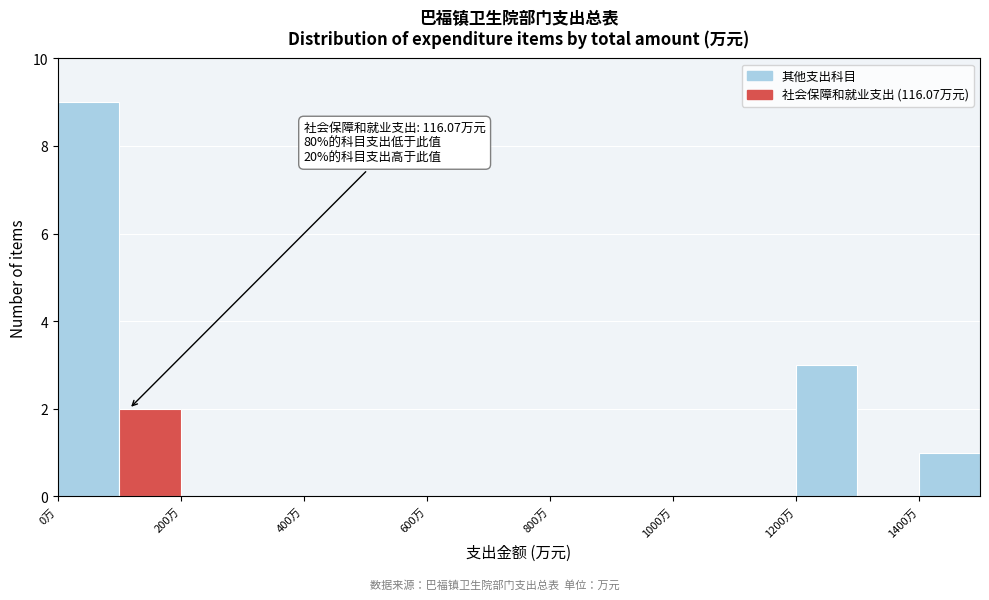

Which range on the x-axis has the tallest bar?

0 to 100